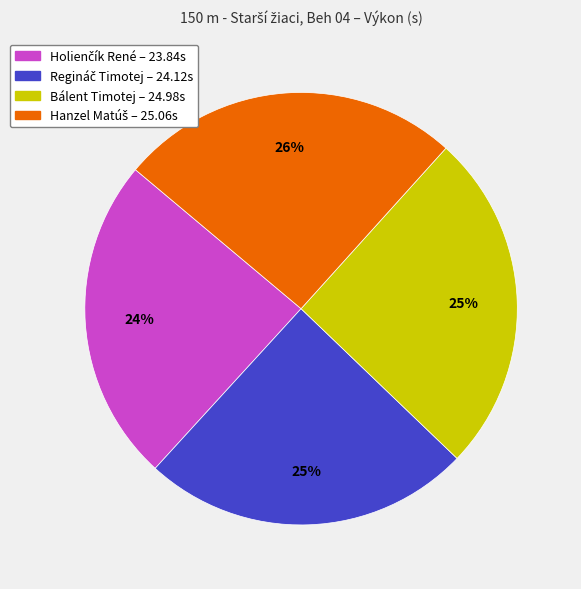

To the nearest percent, what is the average slice percentage?

25%